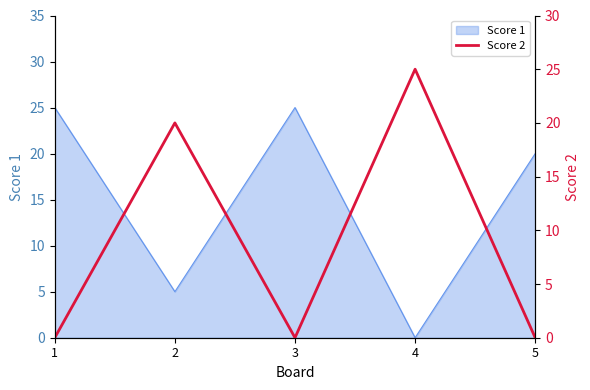

Does the chart have visible grid lines?

No